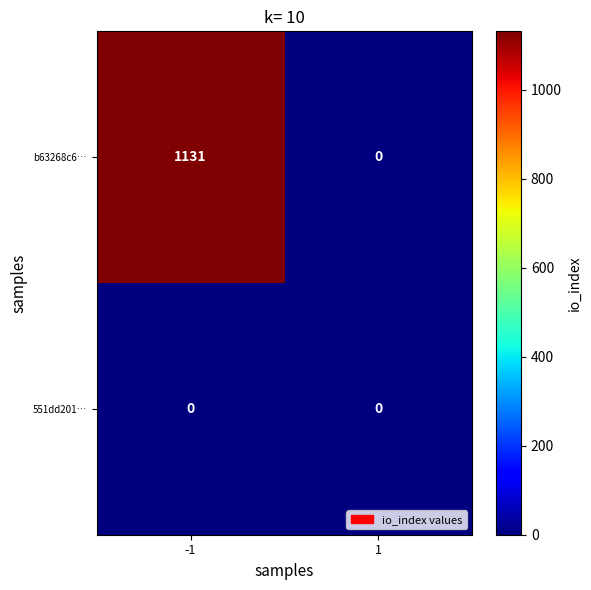

Rank the series at -1 from lowest to highest value.

551dd201…, b63268c6…